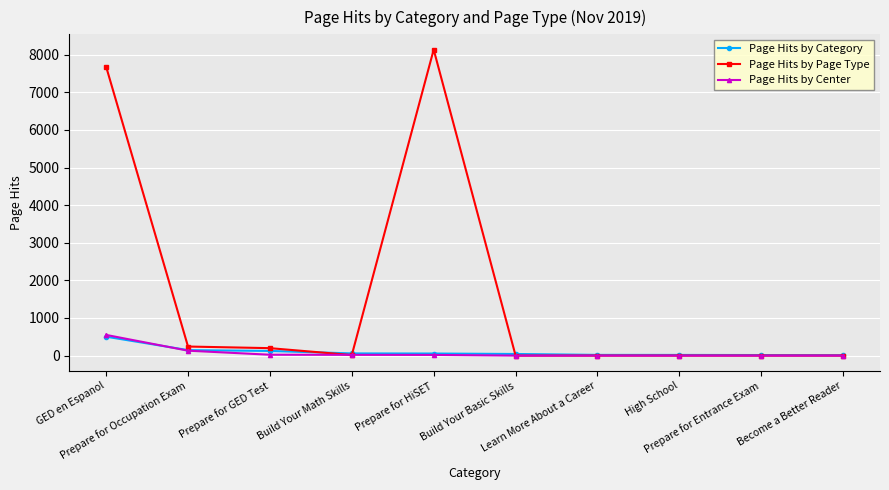

Where do Page Hits by Page Type and Page Hits by Center first cross each other?

Prepare for GED Test and Build Your Math Skills